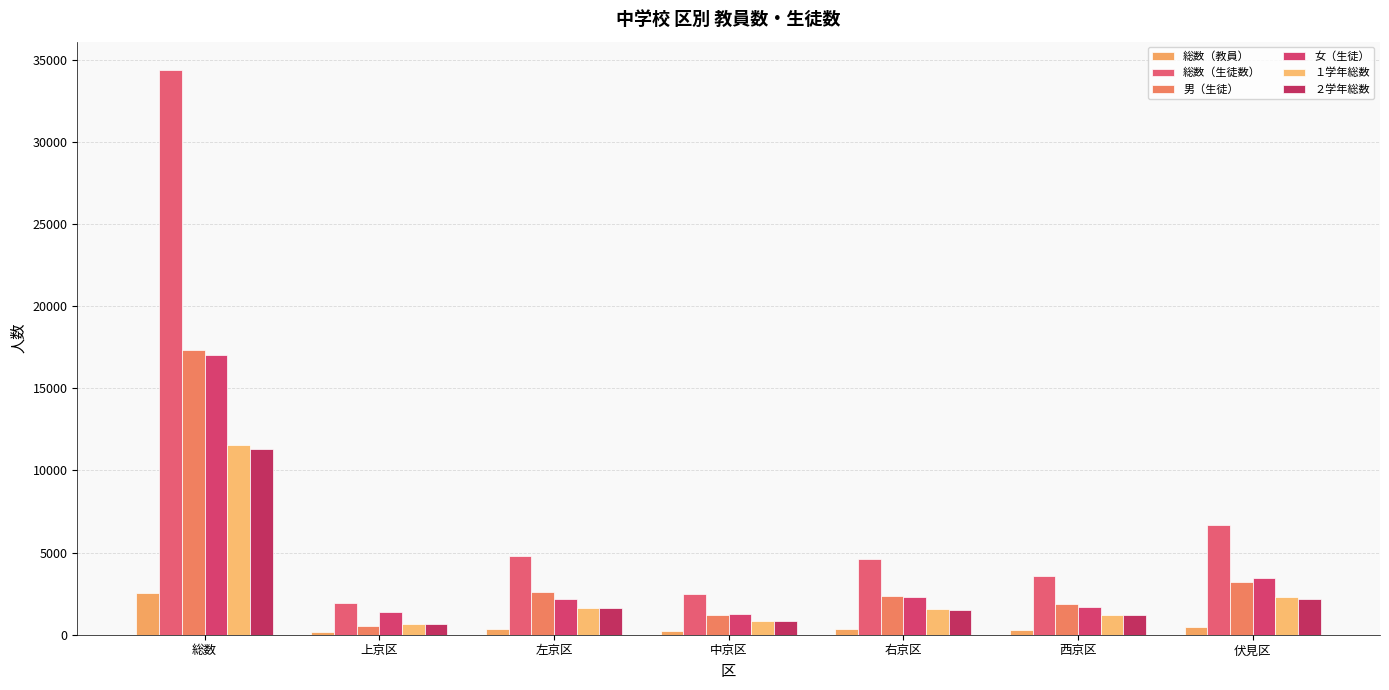

At how many categories does at least one series exceed 24678?

1